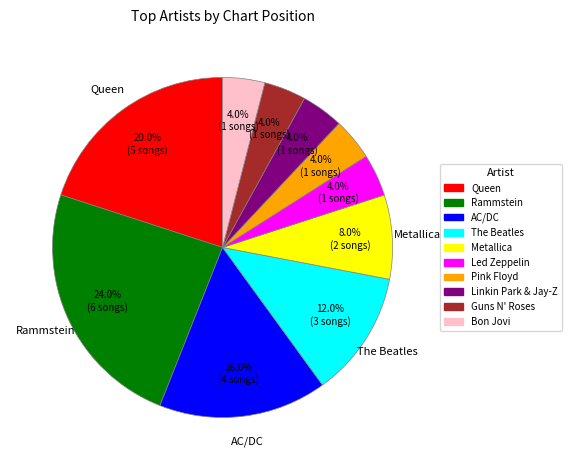

To the nearest percent, what is the difference between the Bon Jovi and Led Zeppelin slice percentages?

0%